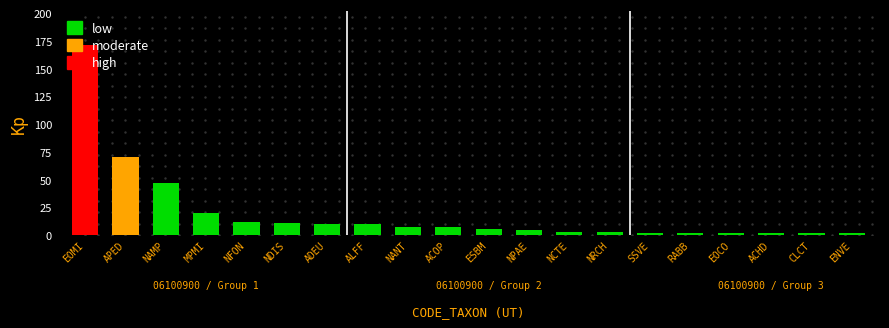

Rank the categories by value from lowest to highest.

SSVE, RABB, EOCO, ACHD, CLCT, ENVE, NCTE, NRCH, NPAE, ESBM, NANT, ACOP, ADEU, ALFF, NDIS, NFON, MPMI, NAMP, APED, EOMI